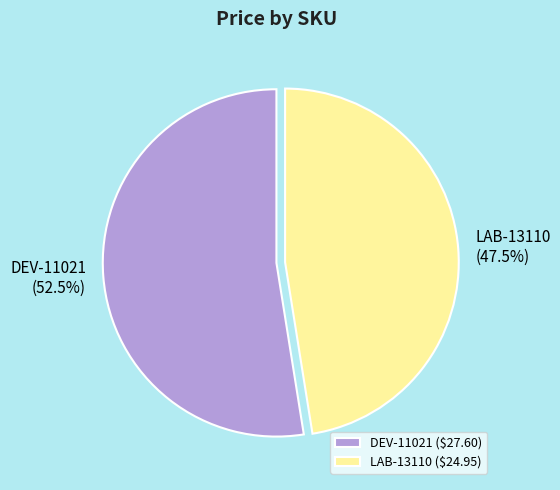

How many slices are in this pie chart?

2